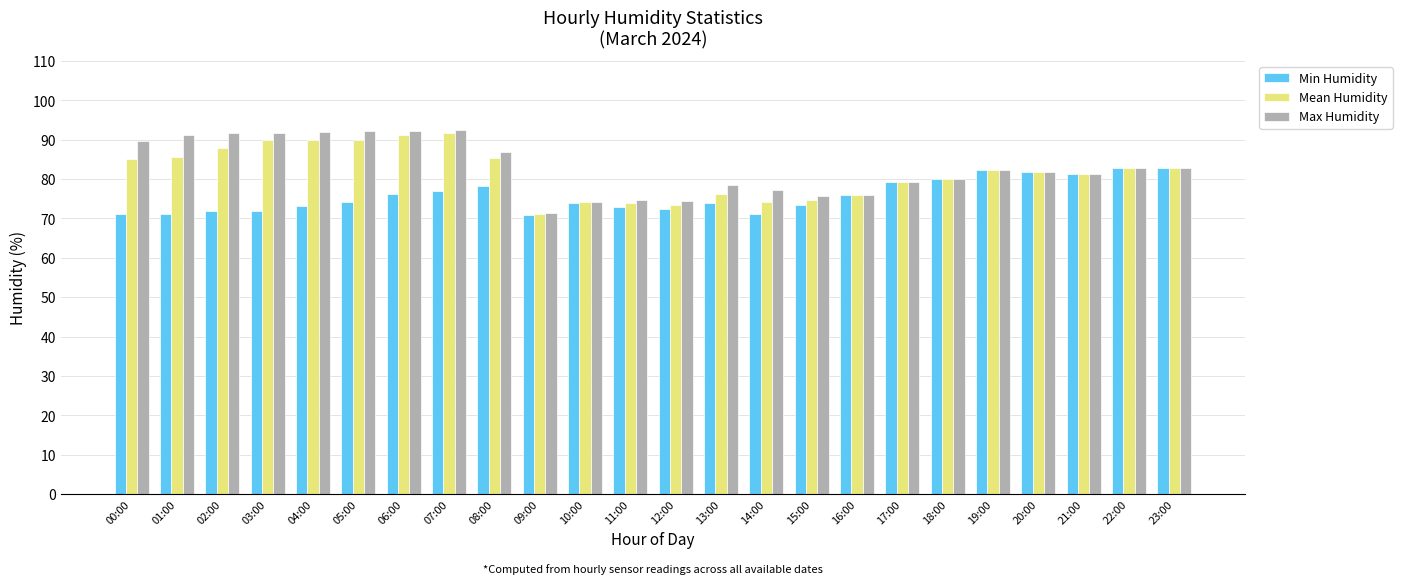

How many distinct data groups are displayed?

3